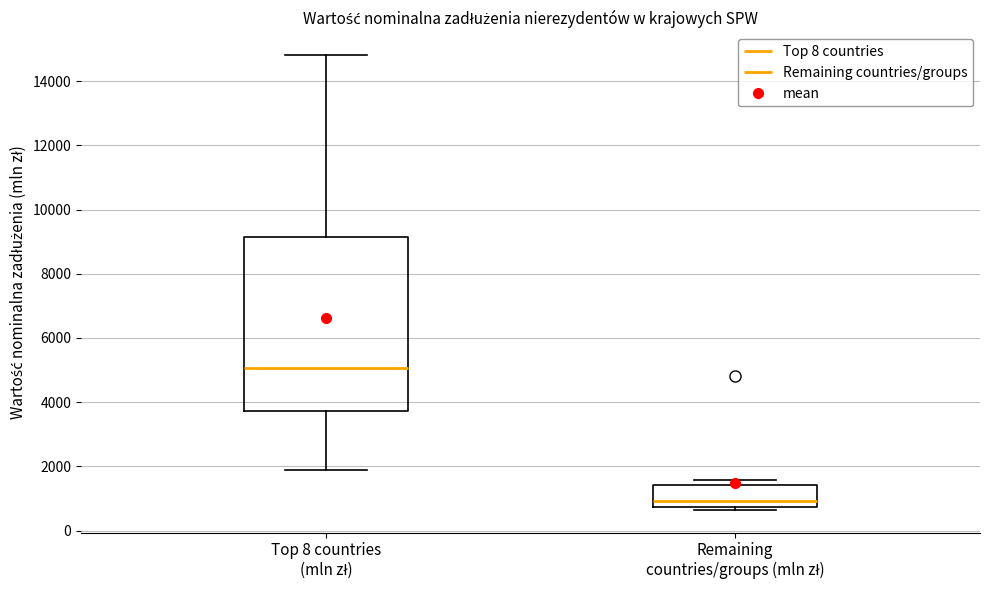

Reading left to right, transcribe this box plot: for each box, give where its median line is, the range the box spans, and where its two whiskers end, as read against the y-axis. The values are not printed on the chart, so give them approximately, as read against the axis.

Top 8 countries (mln zł): median 5000, box 3800 to 9200, whiskers 1800 to 14800
Remaining countries/groups (mln zł): median 1000, box 800 to 1400, whiskers 600 to 1600